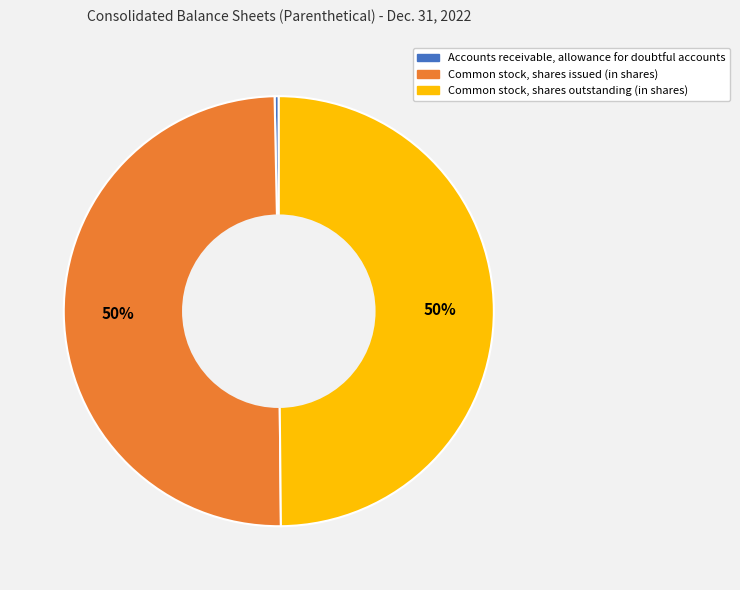

How many slices are in this pie chart?

3